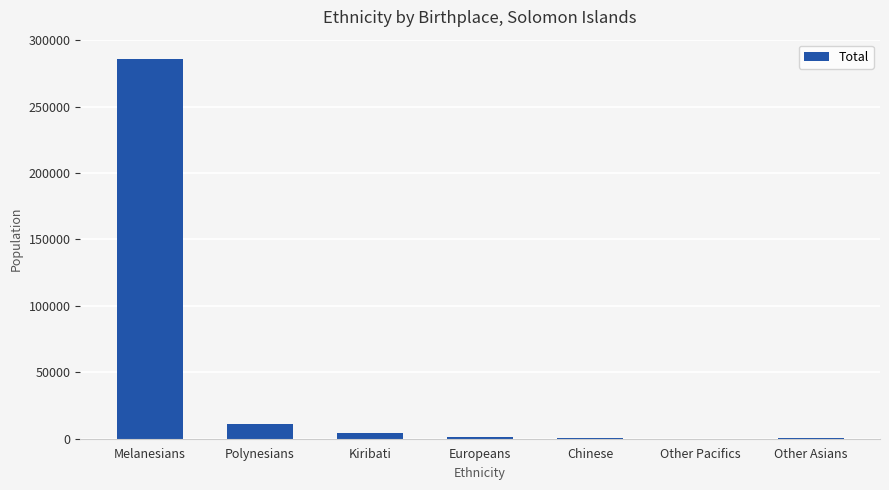

What is the sum of the values at Polynesians and Melanesians?

296876